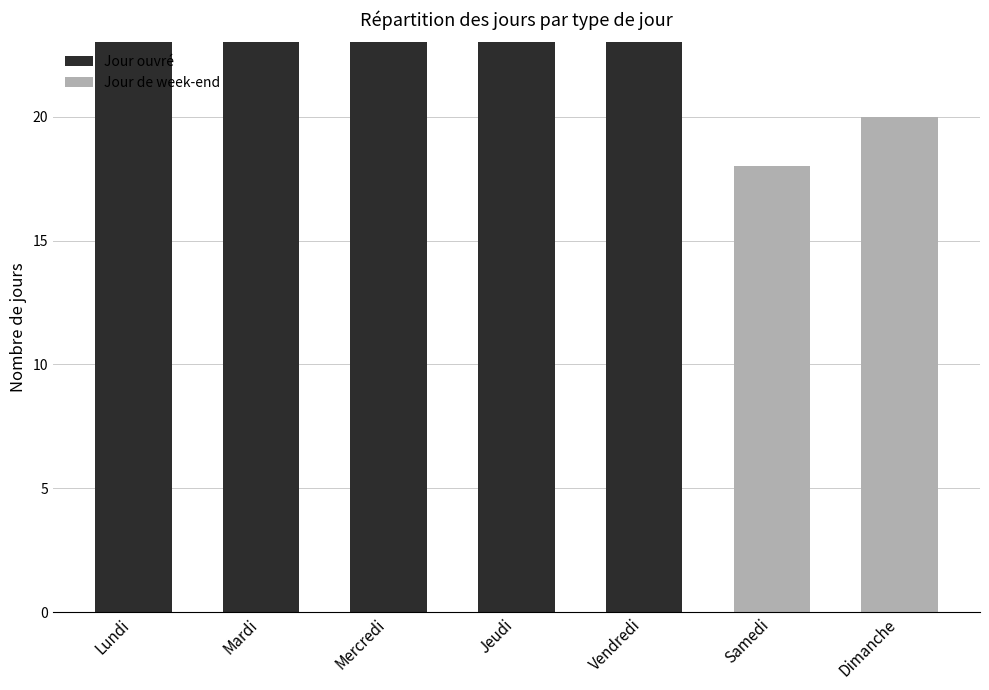

What is the total value across all series at Jeudi?

23